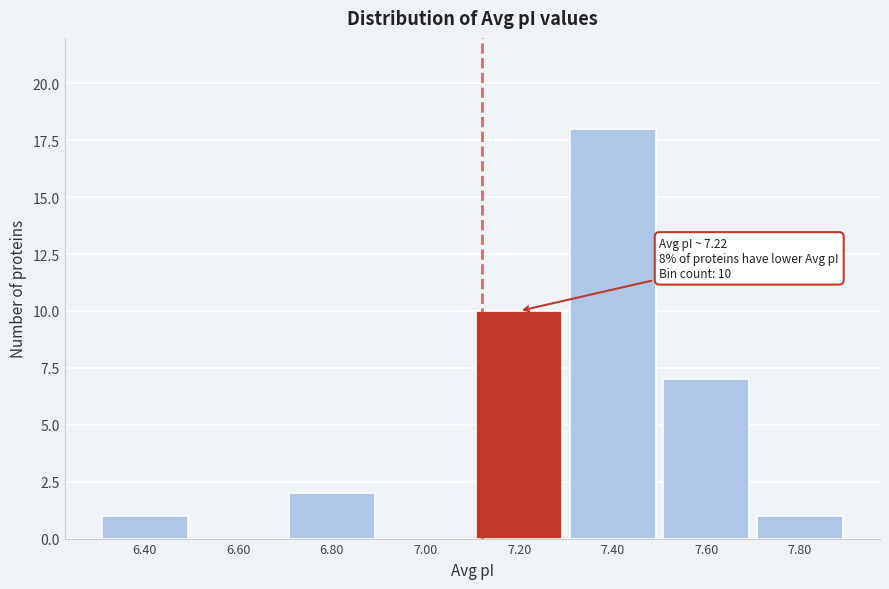

Reading left to right, list all the values displayed in this chart.

6.40=1	6.60=0	6.80=2	7.00=0	7.20=10	7.40=18	7.60=7	7.80=1